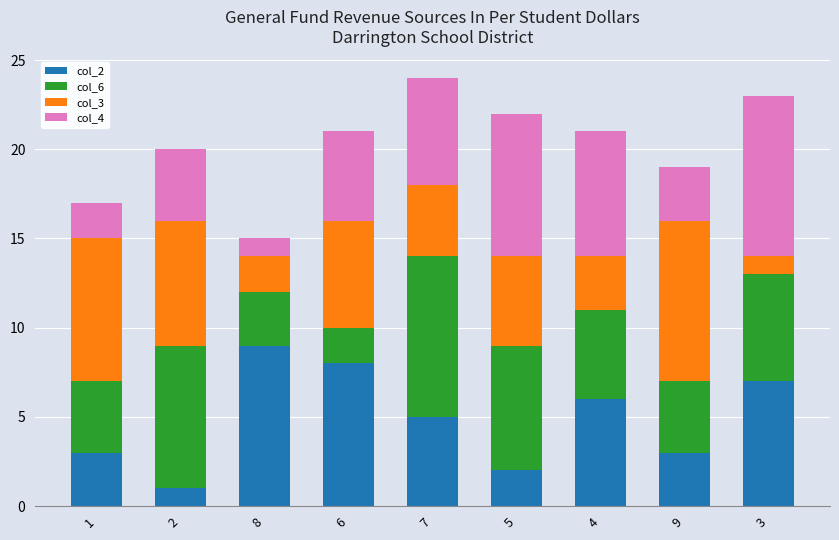

What is the sum of all col_2 values?

44